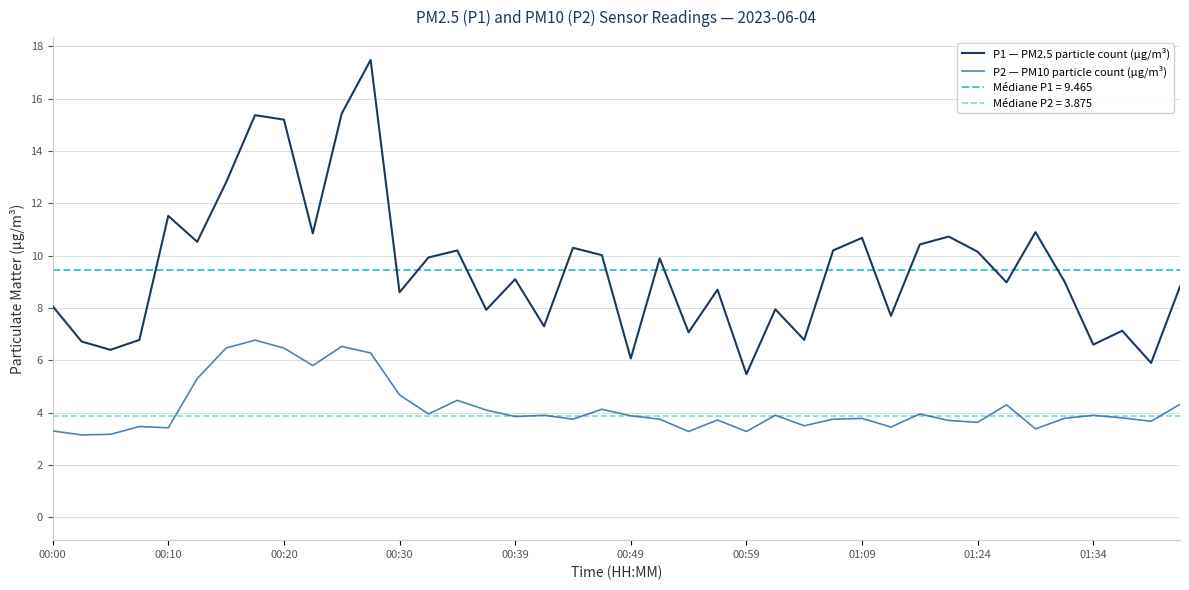

True or false: P1 — PM2.5 particle count (µg/m³) and P2 — PM10 particle count (µg/m³) cross at least once.

False